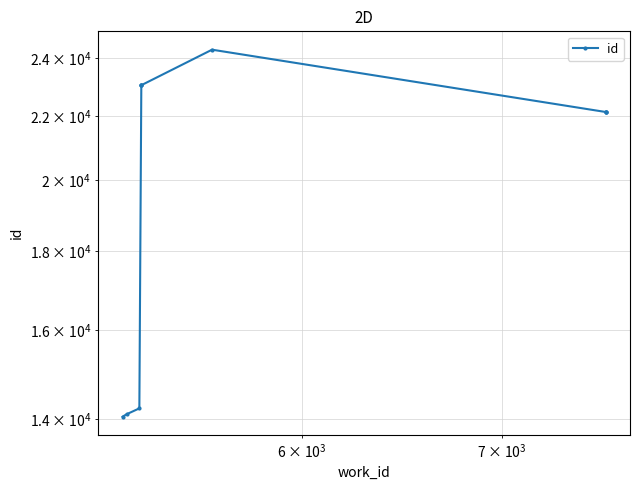

What is the greatest value displayed?

24306